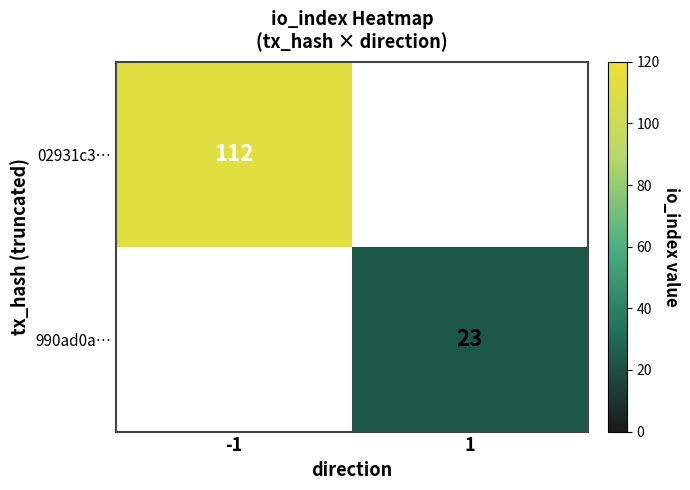

The value of 02931c3… at -1 is 112. True or false?

True